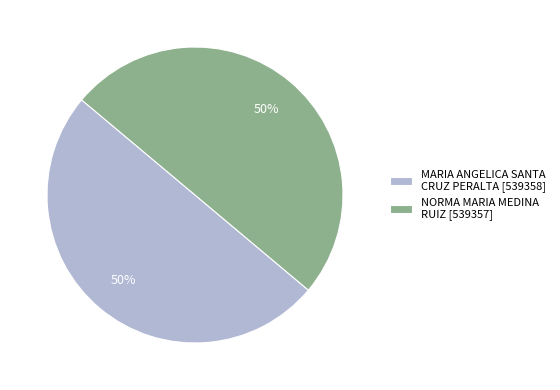

To the nearest percent, what portion does MARIA ANGELICA SANTA CRUZ PERALTA [539358] represent?

50%